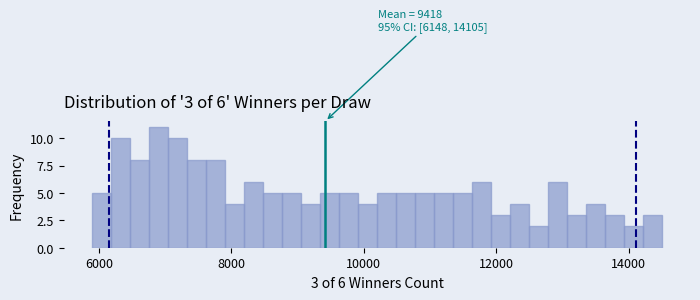

Around what value on the x-axis is the tallest bar? Give the approximate position of its centre, as read against the axis.

7000